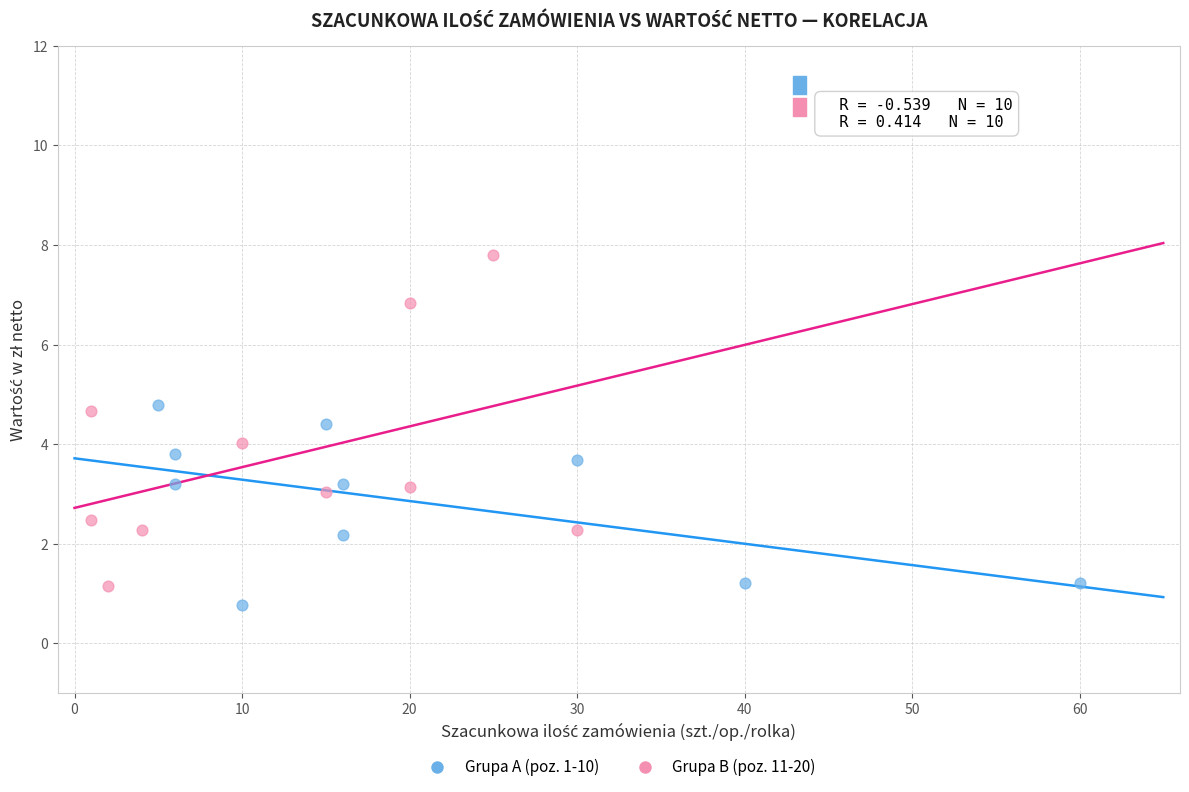

Which series reaches the maximum Y coordinate?

Grupa B (poz. 11-20)